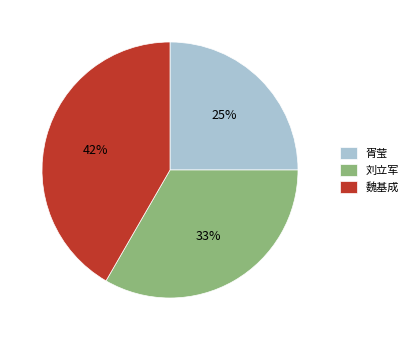

Is it true that 胥莹 is 32% of the pie?

False